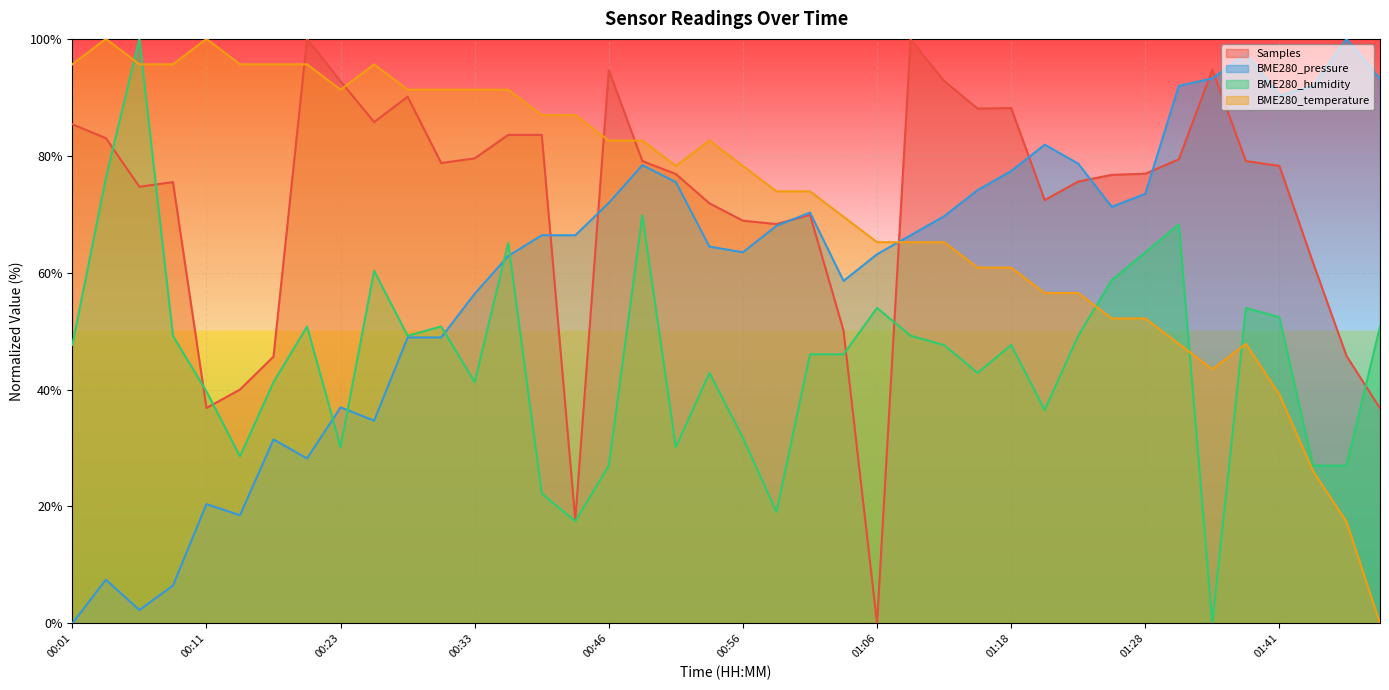

The value of BME280_humidity at 01:41 is 52.4. True or false?

True